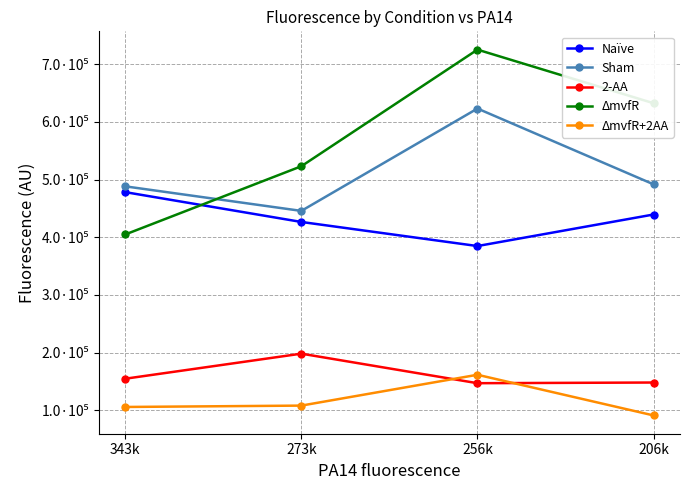

What are all the series names shown in the legend?

Naïve, Sham, 2-AA, ΔmvfR, ΔmvfR+2AA